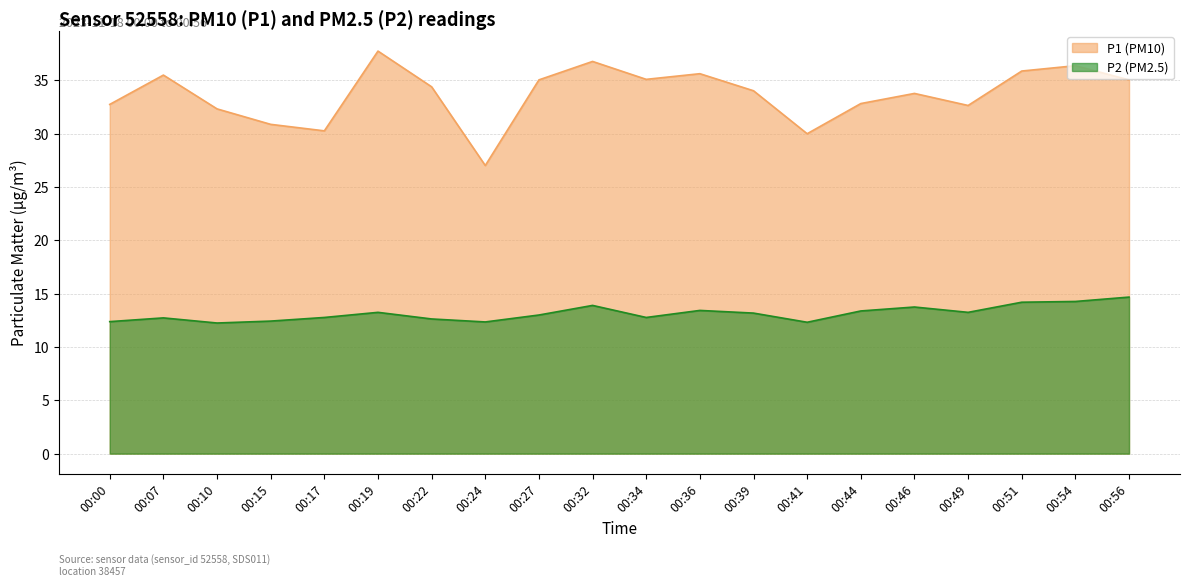

What is the average value of the P1 series?

33.7